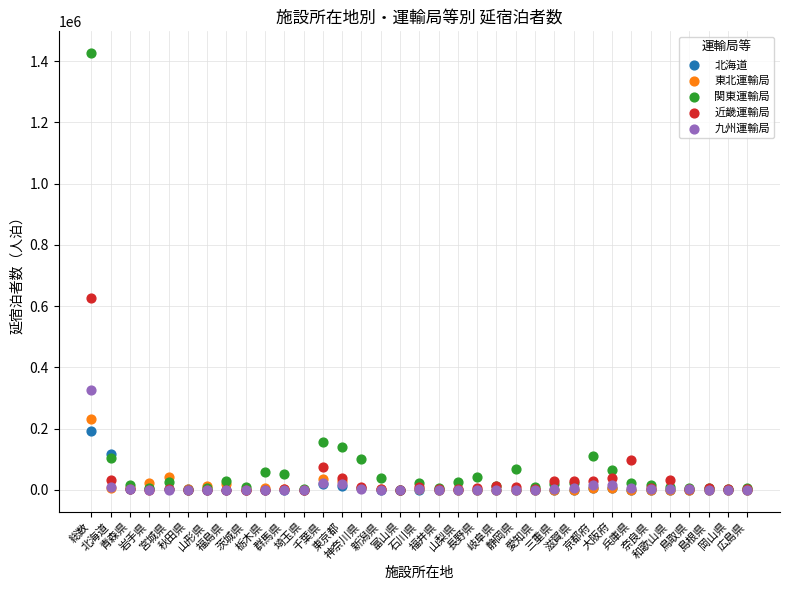

In the 関東運輸局 series, what Y value is closest to 713265?

157202